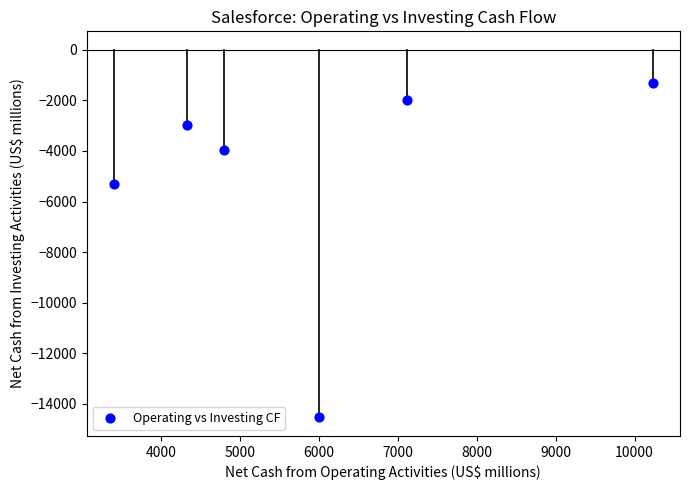

What Y value in the scatter plot is closest to -7931?

-5308